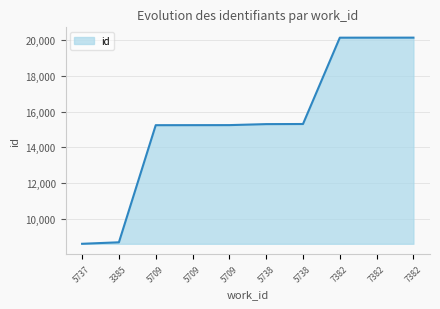

What is the minimum value shown in the chart?

8582